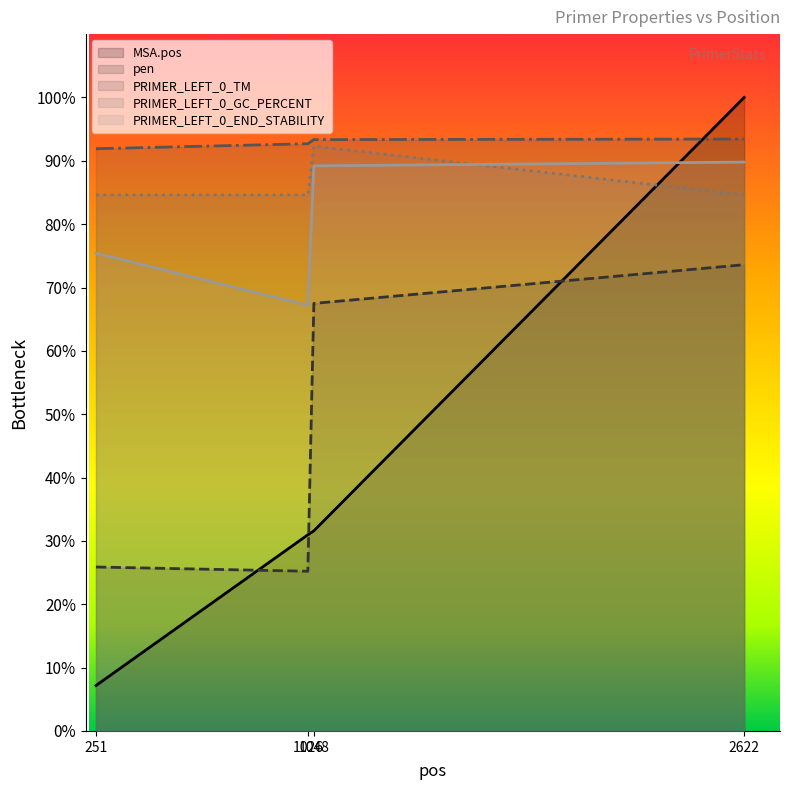

Rank the series by their maximum value, from lowest to highest.

pen, PRIMER_LEFT_0_END_STABILITY, PRIMER_LEFT_0_GC_PERCENT, PRIMER_LEFT_0_TM, MSA.pos